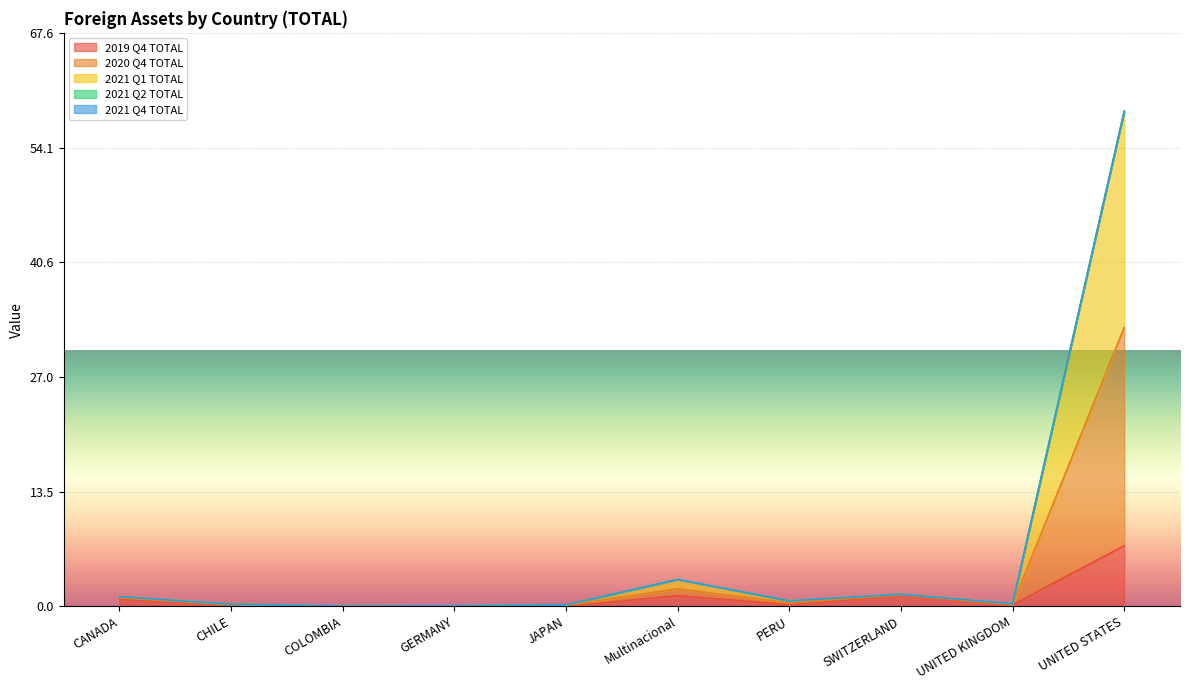

Is the value of 2020 Q4 TOTAL at Multinacional greater than the value of 2019 Q4 TOTAL at SWITZERLAND?

Yes